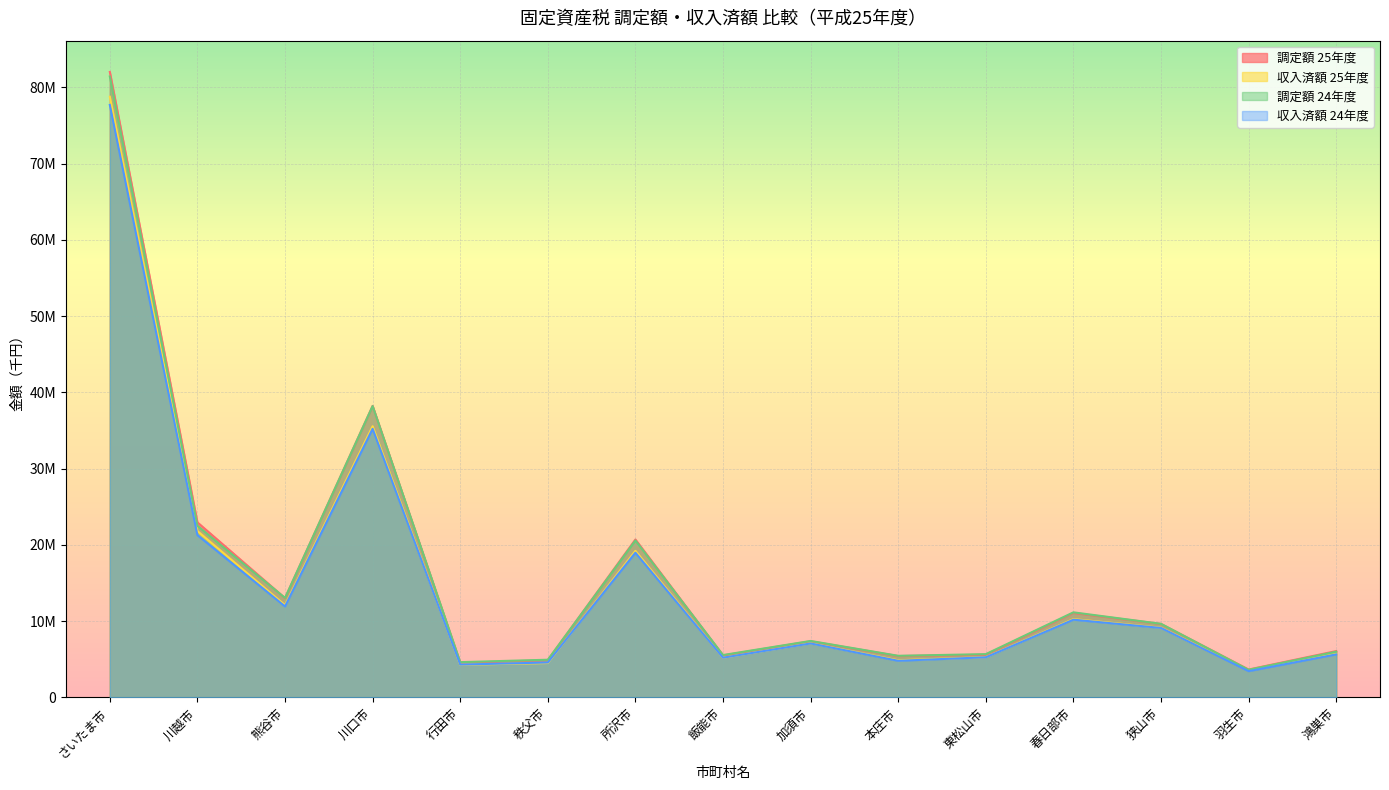

The value of 調定額 24年度 at 川越市 is 31318634. True or false?

False